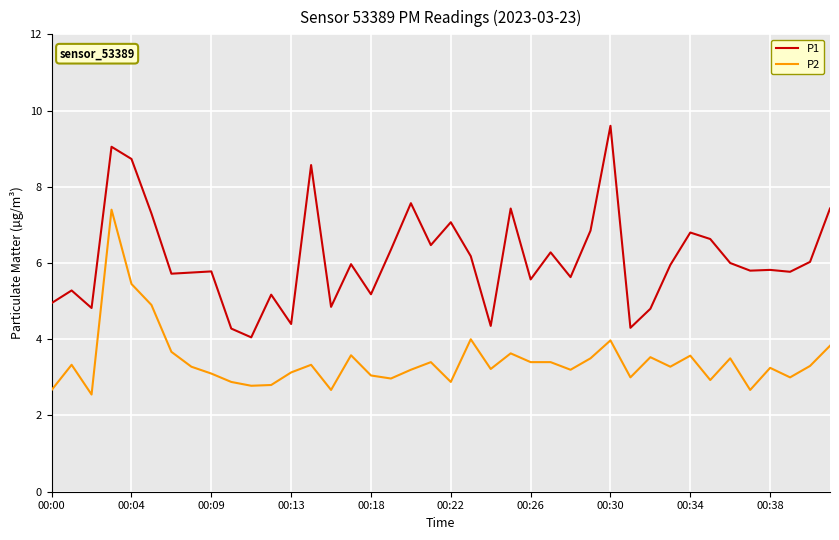

Rank the series by their maximum value, from highest to lowest.

P1, P2